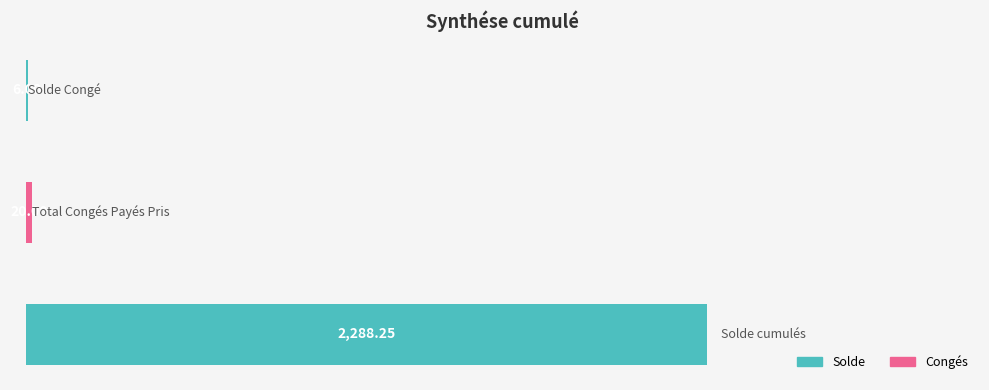

The chart shows a value of 9.4 at Solde Congé. True or false?

False